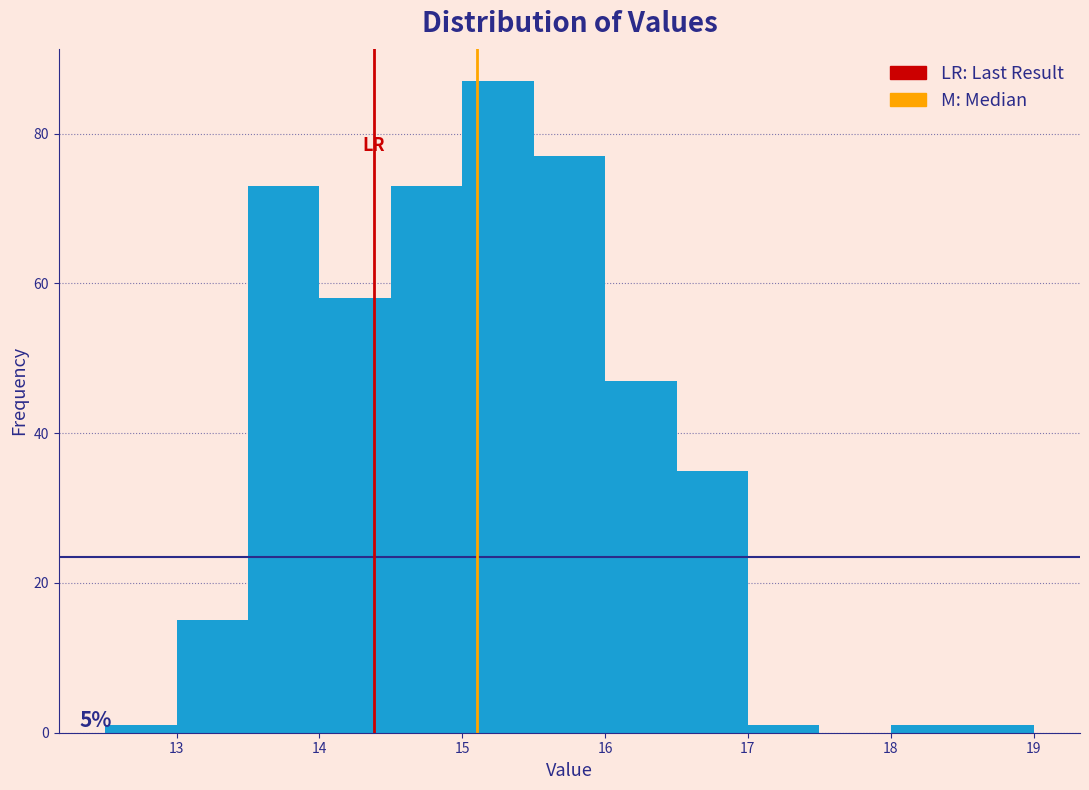

Which range on the x-axis has the tallest bar?

15.0 to 15.5